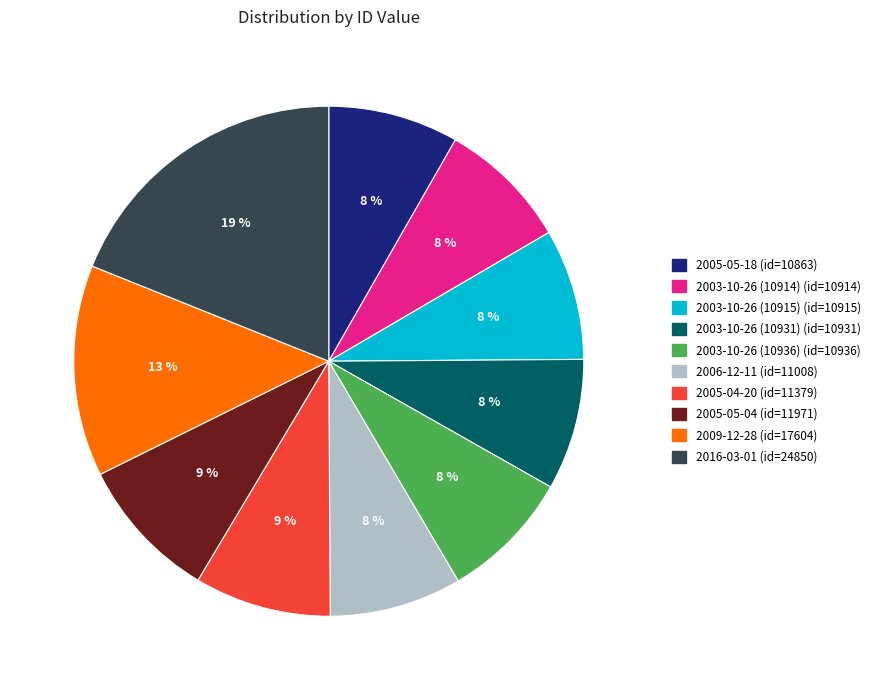

What is the largest slice in the pie chart?

2016-03-01